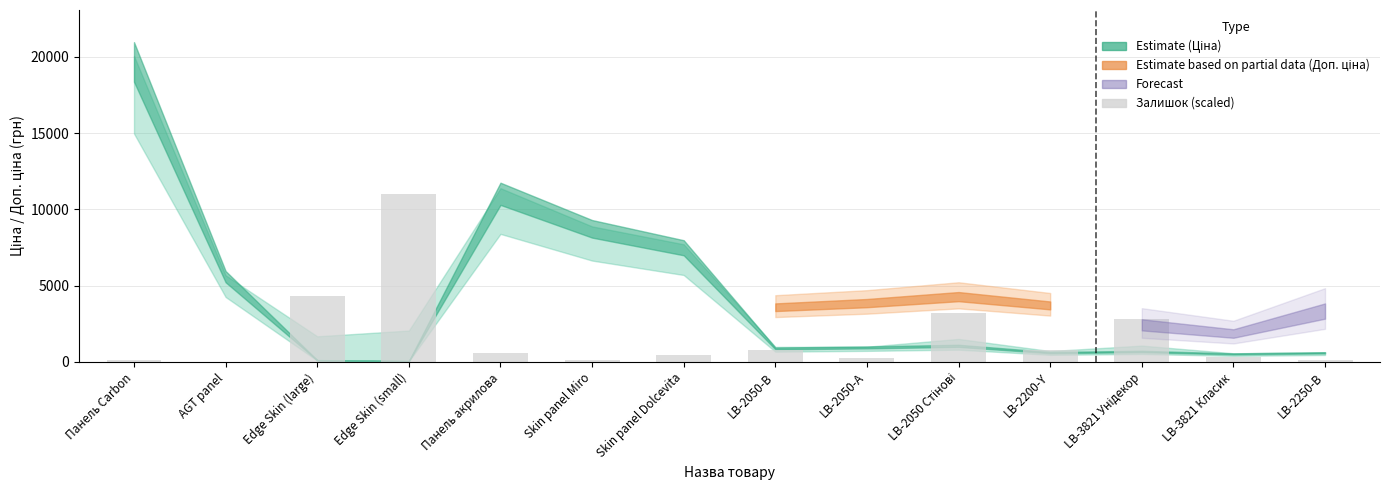

What is the maximum value shown in the chart?

10980.3